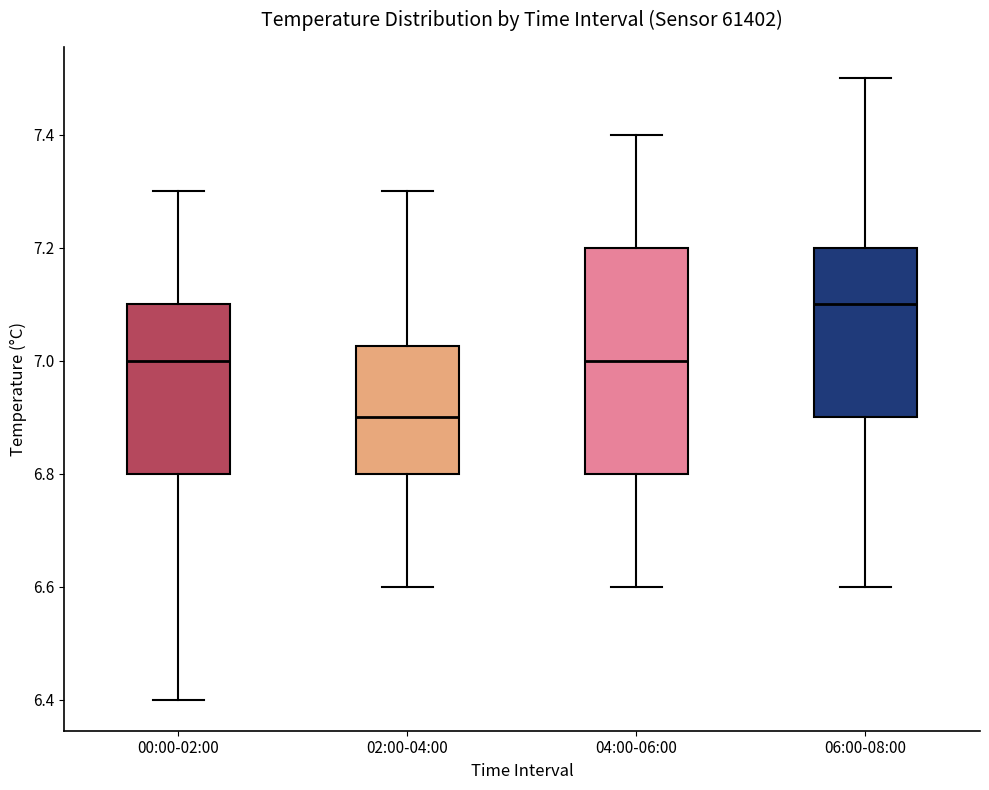

Where is the upper edge of the box for 06:00-08:00 on the y-axis? The values are not printed on the chart, so give them approximately, as read against the axis.

7.20